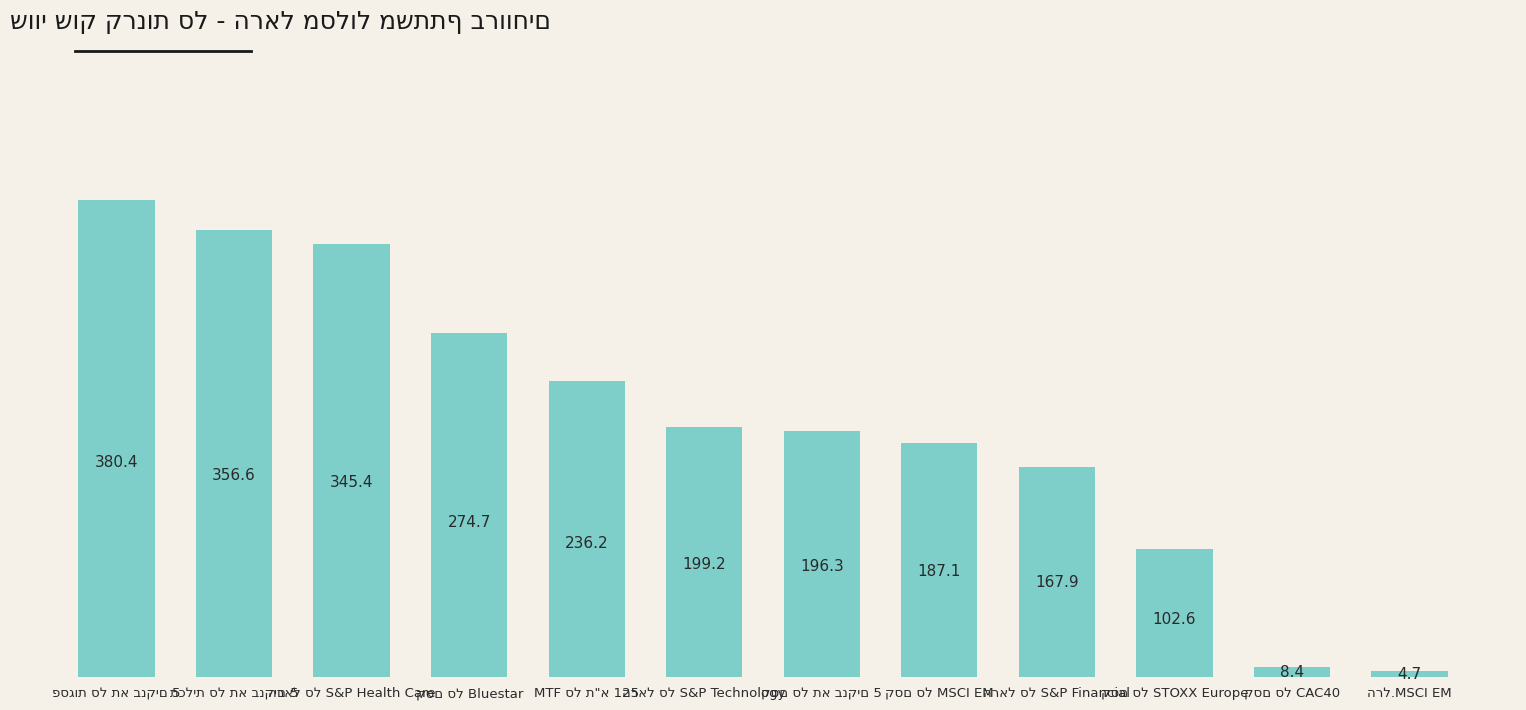

What is the difference between the maximum and minimum values?

375.7